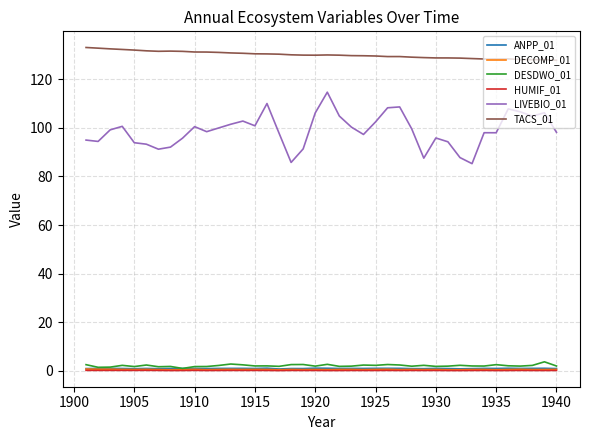

At how many categories does at least one series exceed 12?

40